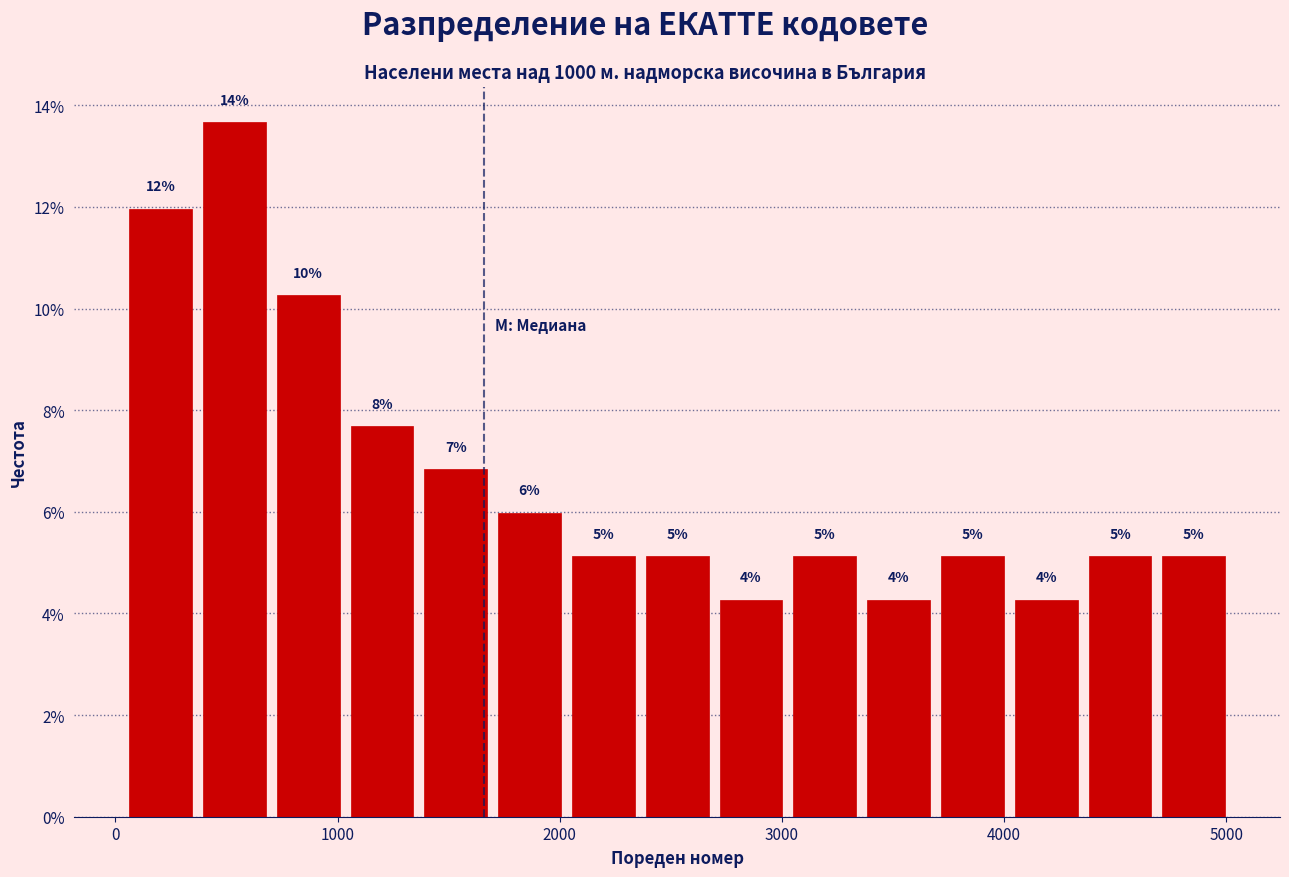

Around what value on the x-axis is the tallest bar? Give the approximate position of its centre, as read against the axis.

500